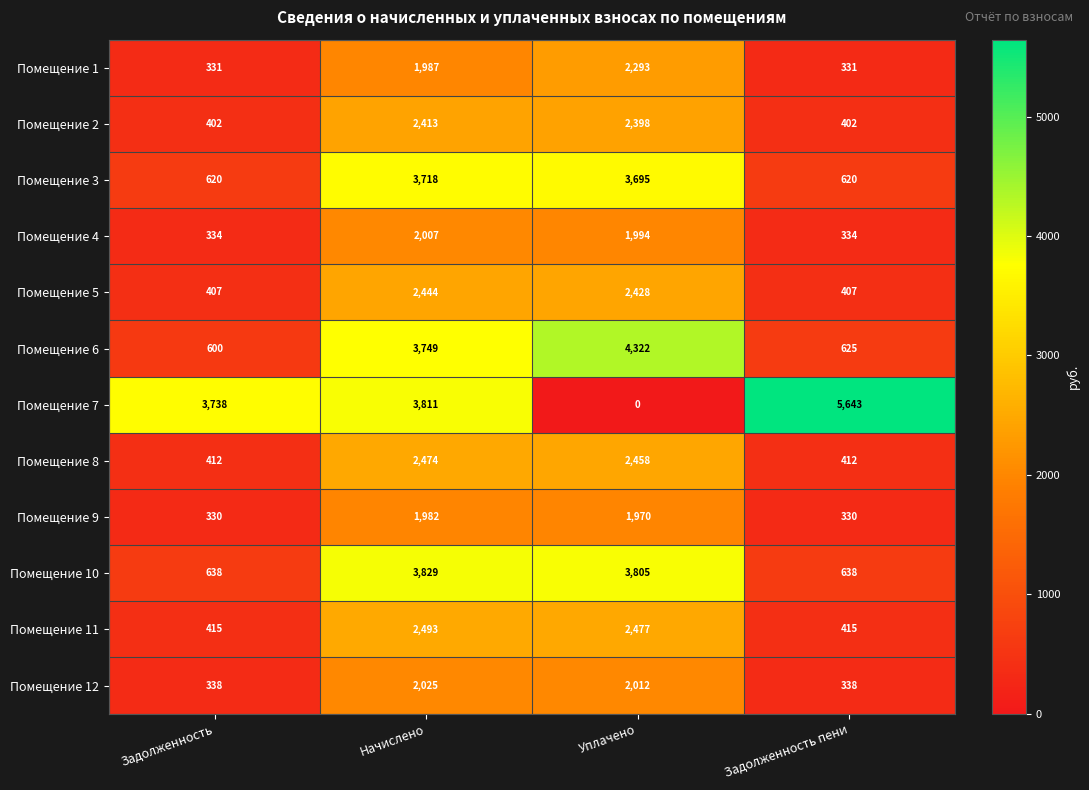

The value of Помещение 8 at Задолженность is 412. True or false?

True